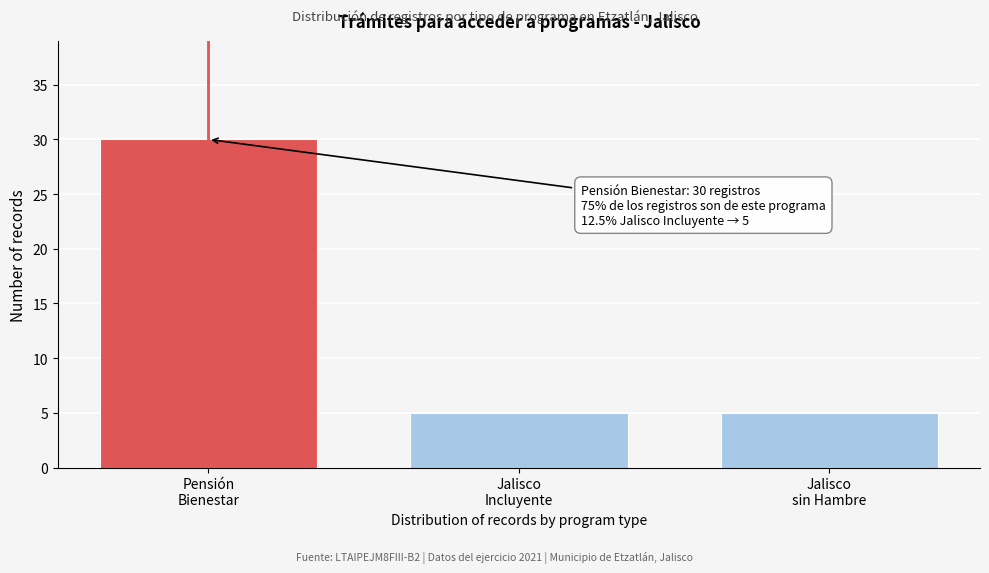

Reading left to right, what are all the values shown in this chart?

30	5	5